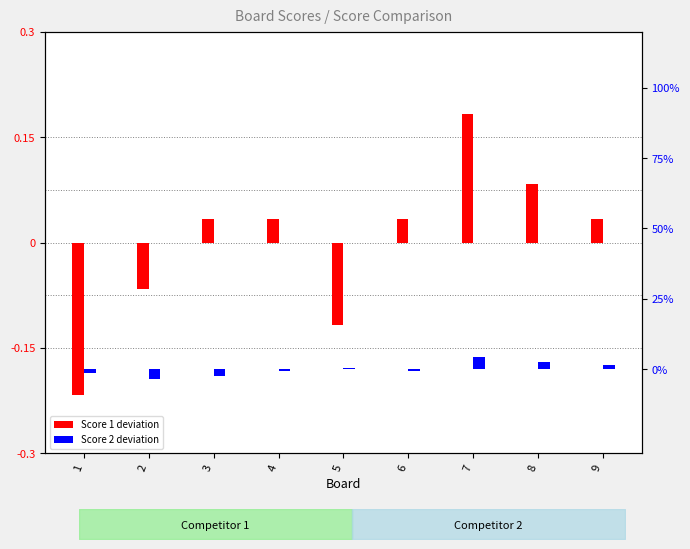

True or false: Score 2 deviation has a value of 2.4 at 8.

True